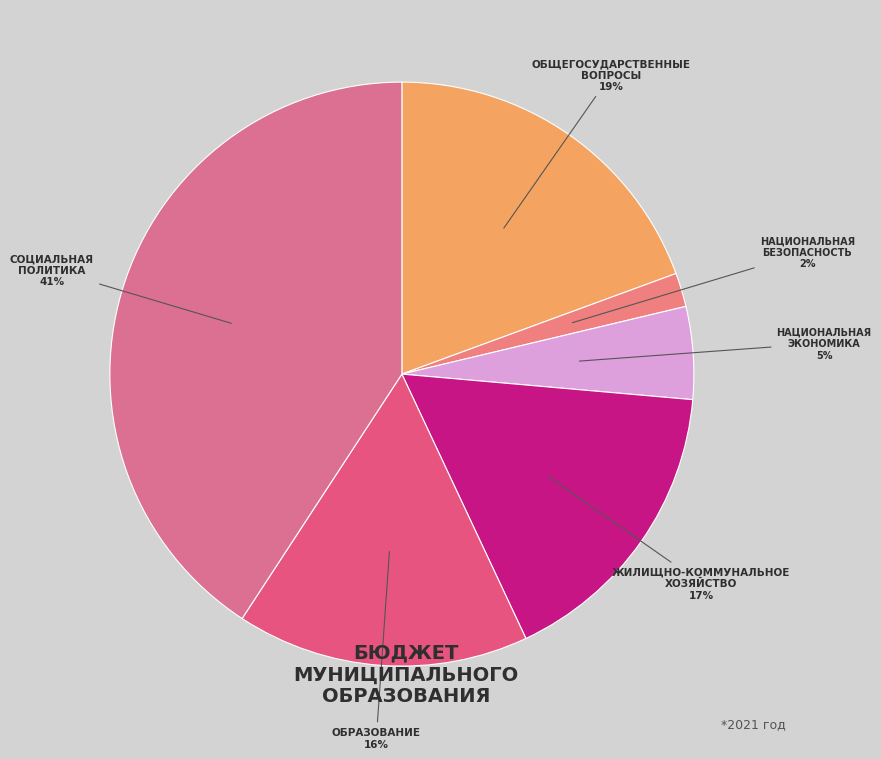

Approximately how many times larger is the value at ОБРАЗОВАНИЕ compared to НАЦИОНАЛЬНАЯ ЭКОНОМИКА?

3.2